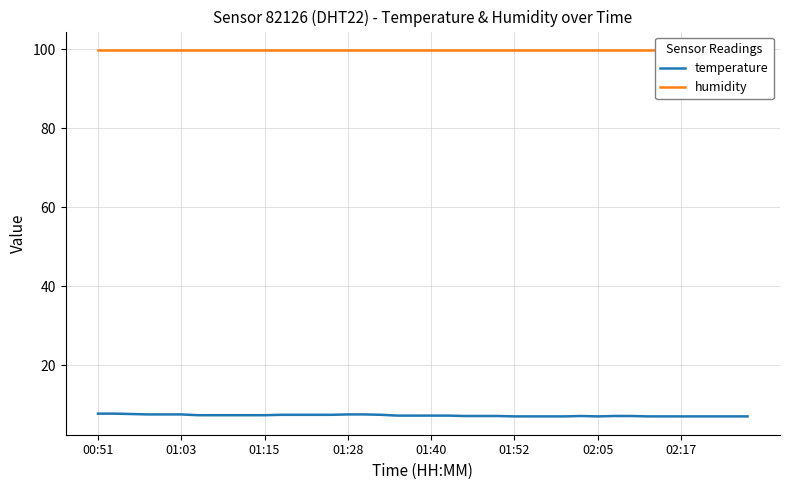

How many interior local valleys does the temperature series have?

1